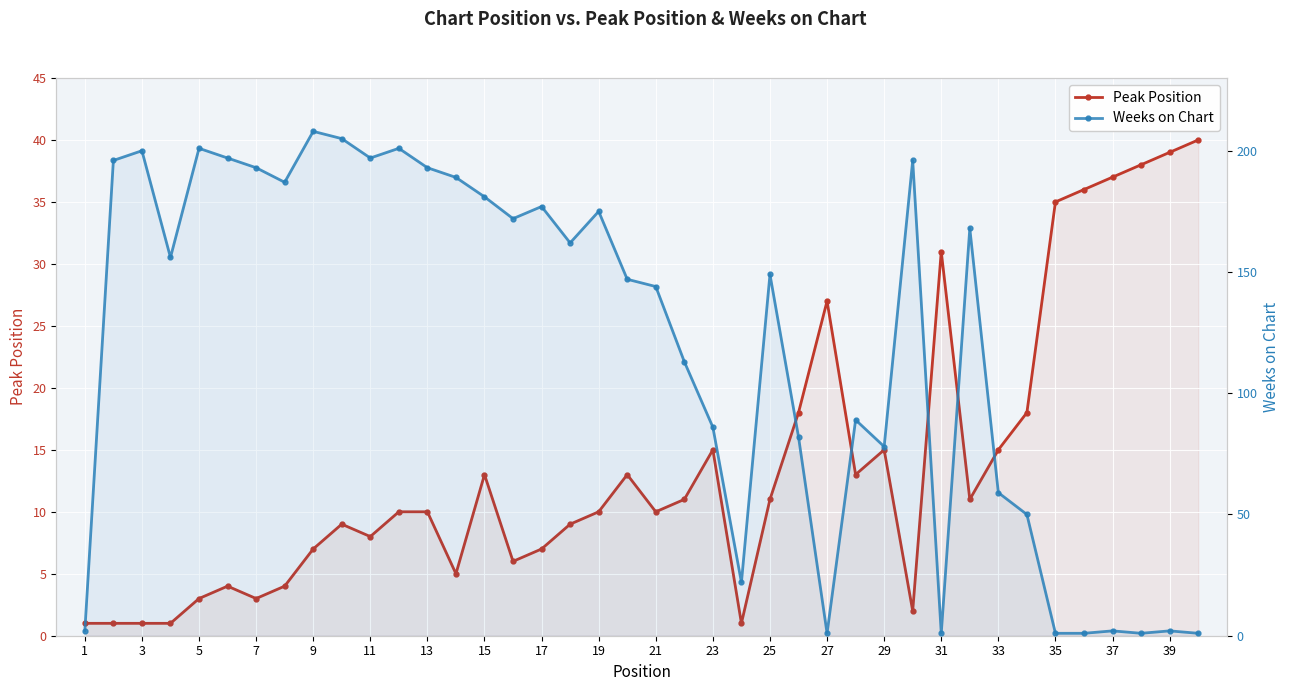

How many data points in Peak Position are above 10?

19